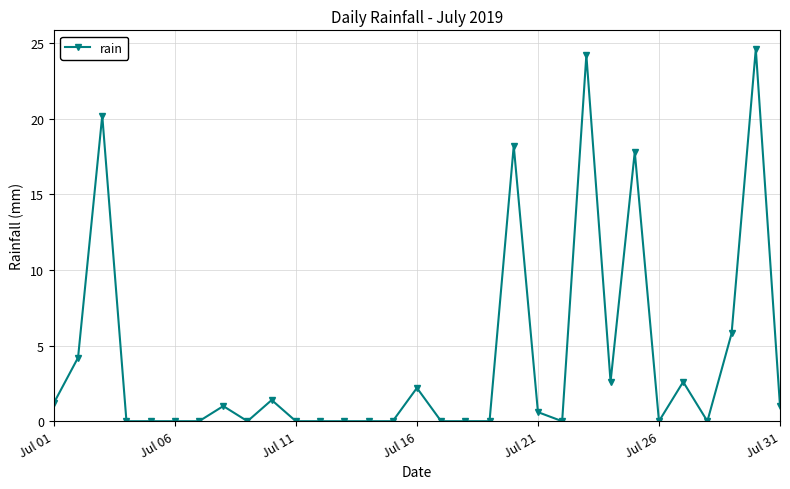

What is the difference between the second highest and minimum values?

24.2